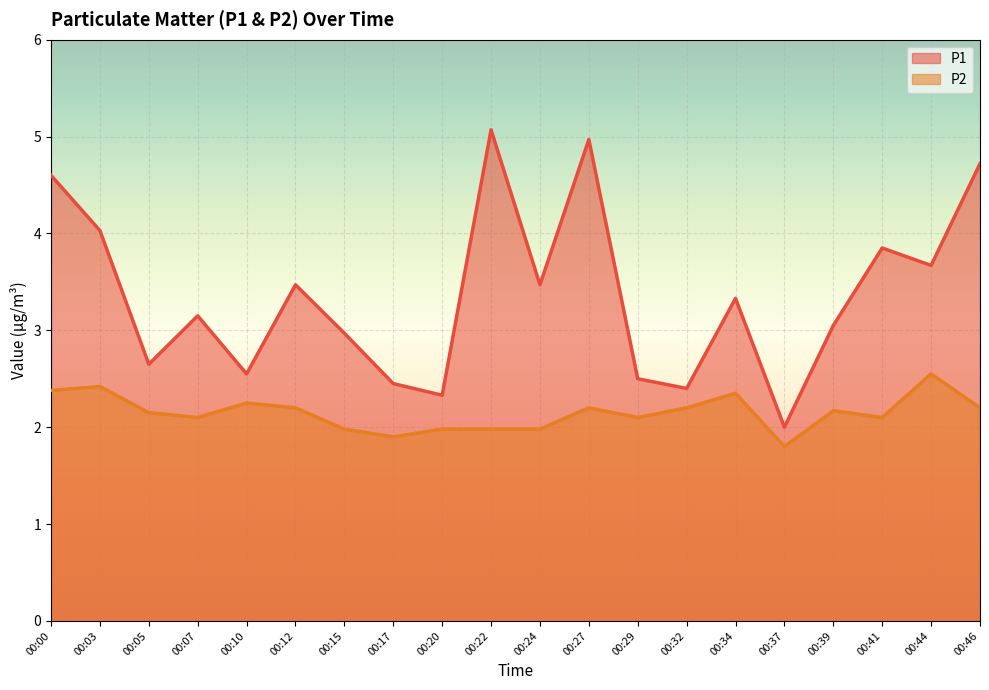

Which series has the largest range (max minus min)?

P1